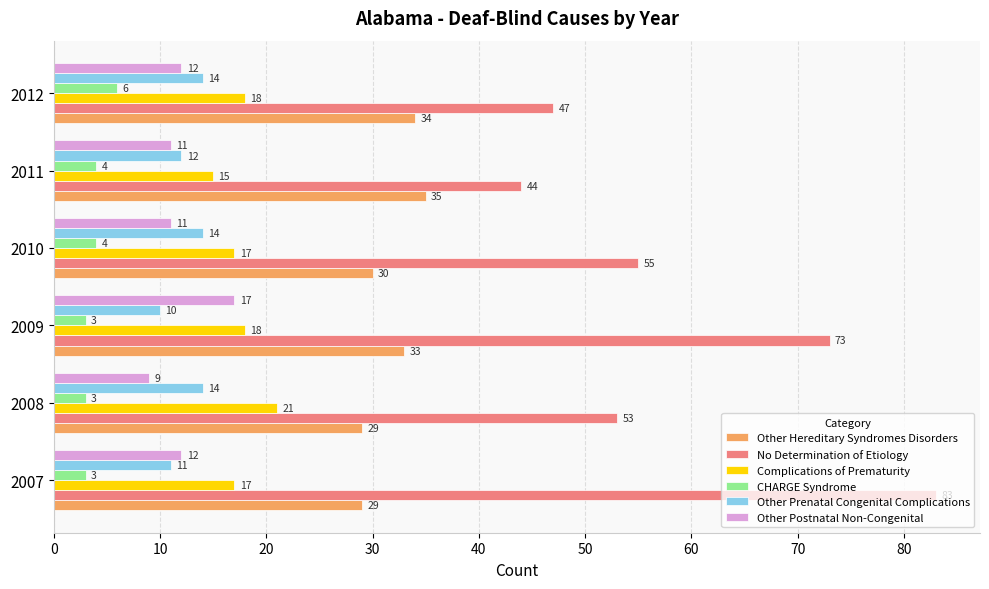

What is the minimum value shown in the chart?

3